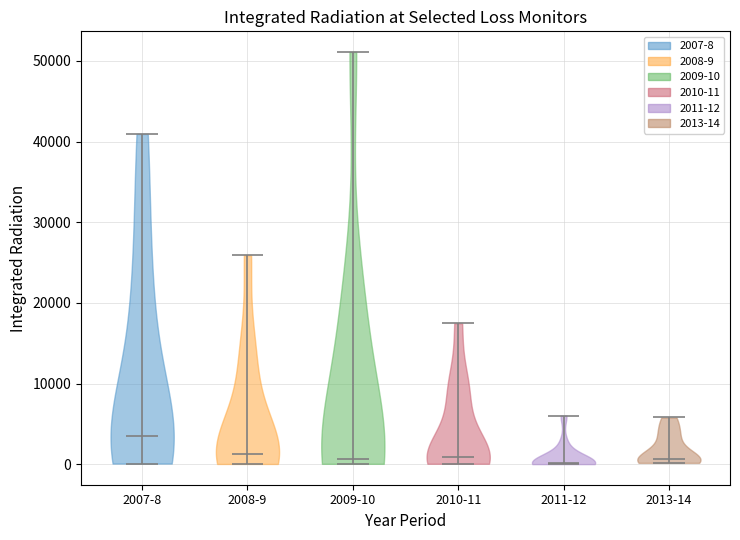

What is the highest point the violin for 2008-9 reaches on the y-axis? The values are not printed on the chart, so give them approximately, as read against the axis.

26000